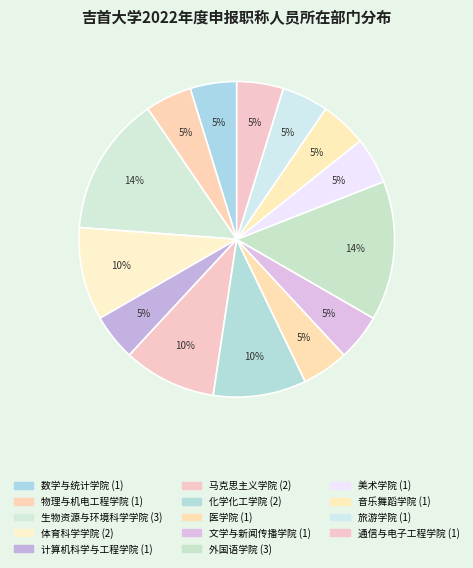

What is the change in value from 外国语学院 to 美术学院?

-2